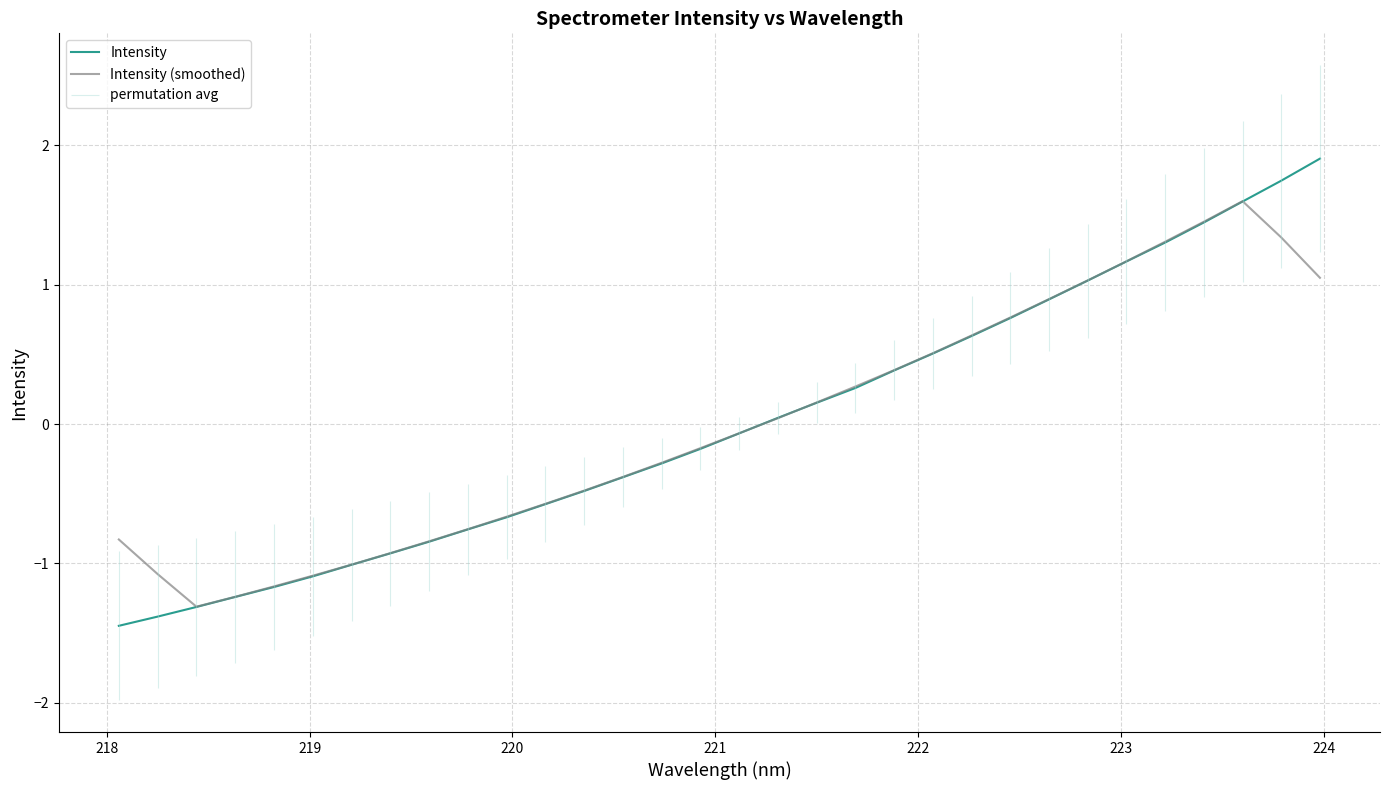

What is the minimum value for Intensity?

-1.4